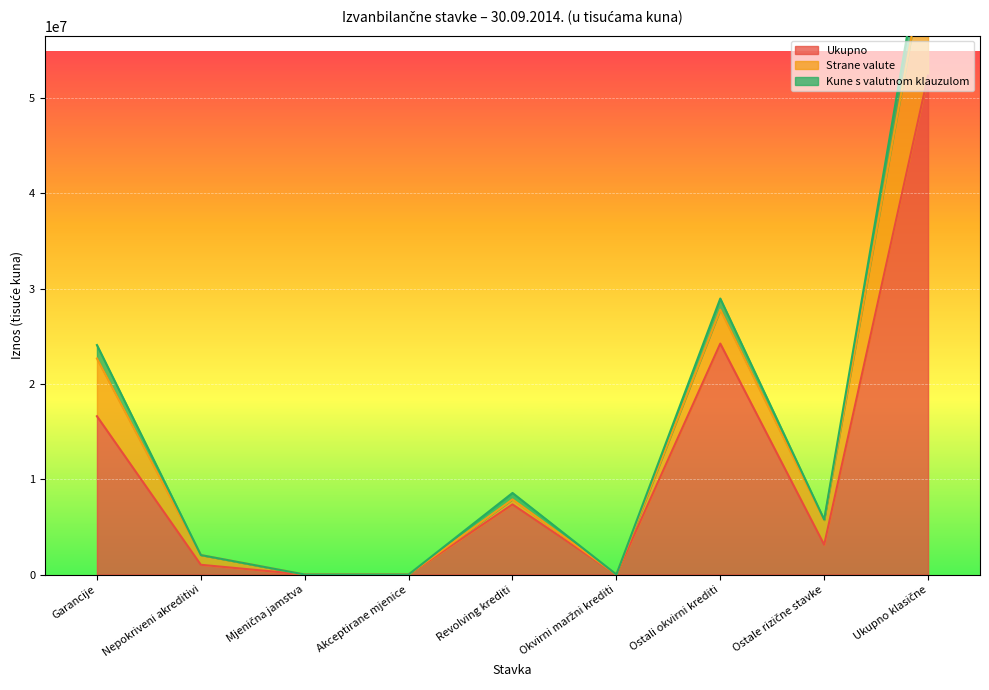

At which label is Ukupno closest to 26172678?

Ostali okvirni krediti